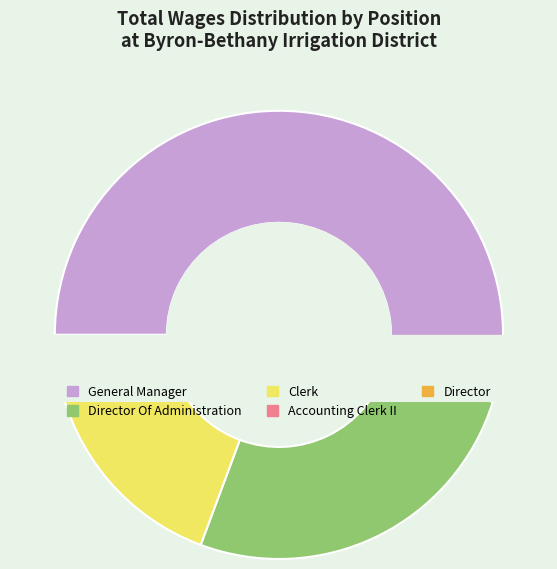

Rank the categories by value from highest to lowest.

General Manager, Director Of Administration, Clerk, Accounting Clerk II, Director